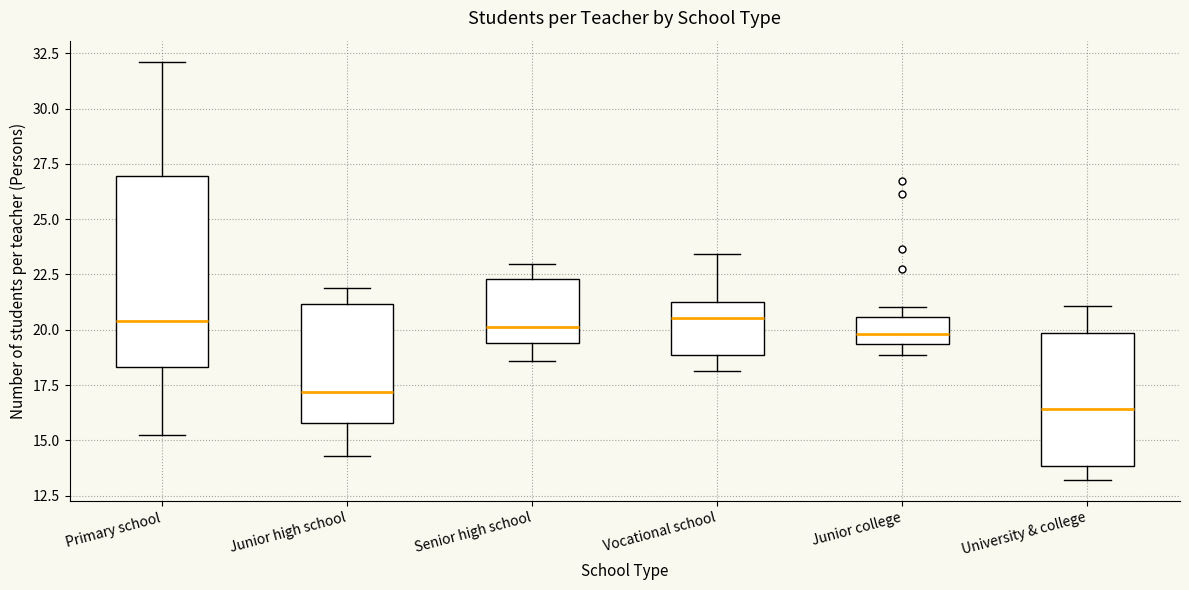

Which box has the lowest median line?

University & college